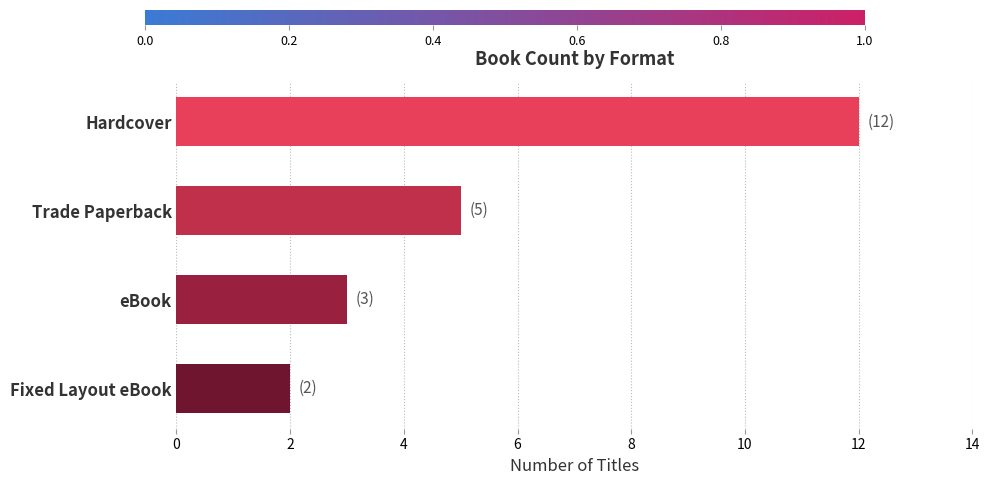

Rank the categories by value from highest to lowest.

Hardcover, Trade Paperback, eBook, Fixed Layout eBook